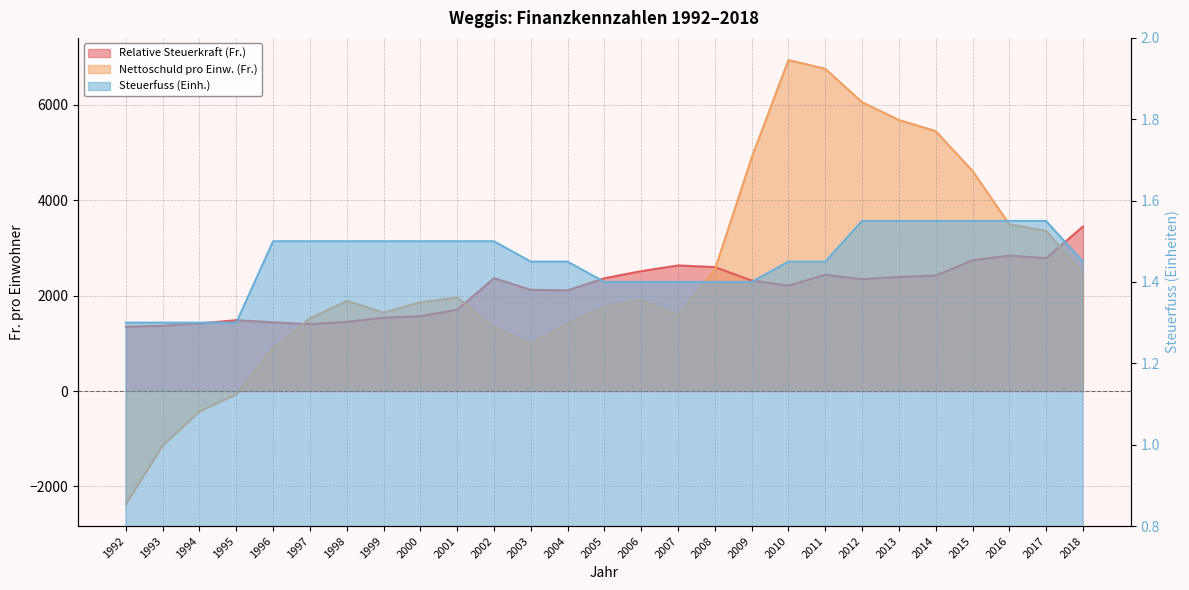

Between 2016 and 2010, which is larger?

2016